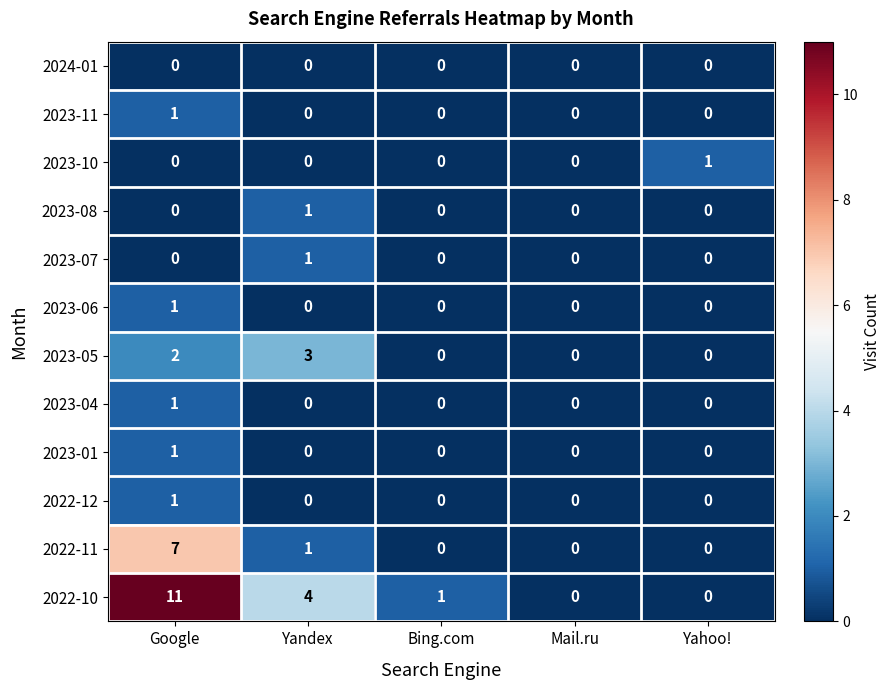

How many data points in 2022-10 are less than 1?

2